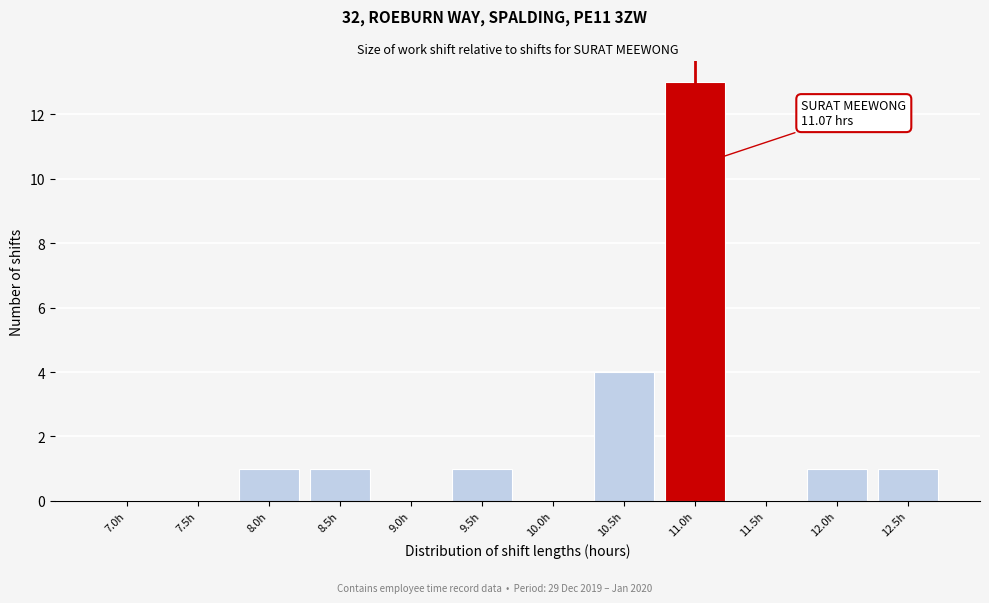

Reading left to right, transcribe all the data shown in this chart.

7.0h=0	7.5h=0	8.0h=1	8.5h=1	9.0h=0	9.5h=1	10.0h=0	10.5h=4	11.0h=13	11.5h=0	12.0h=1	12.5h=1